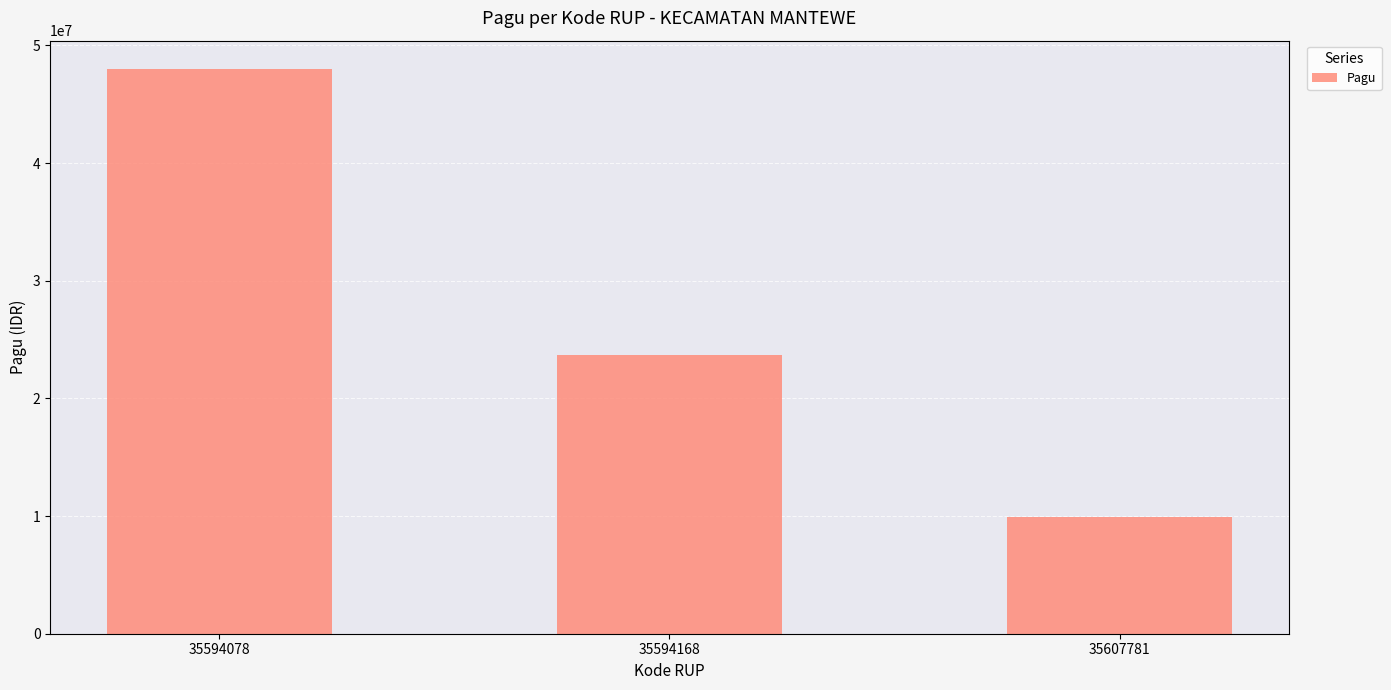

Which label corresponds to the largest value in the chart?

35594078